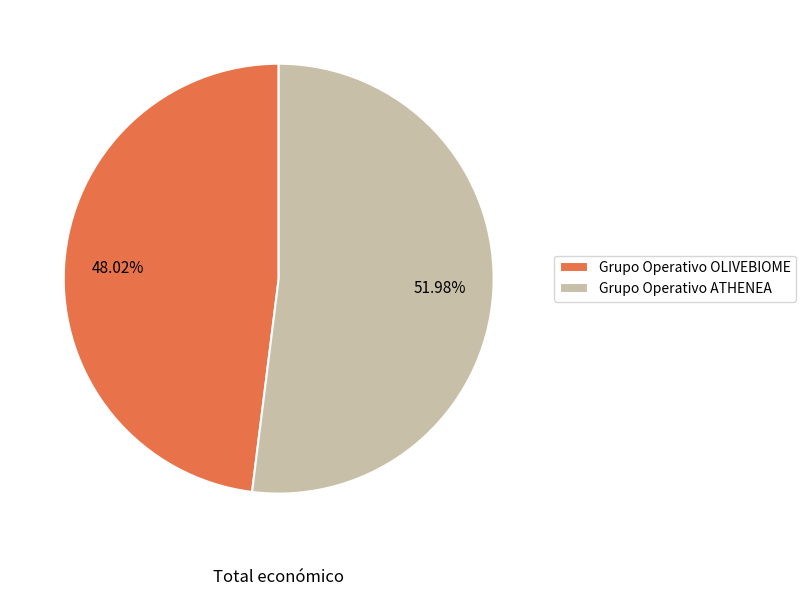

How many segments does this pie chart have?

2